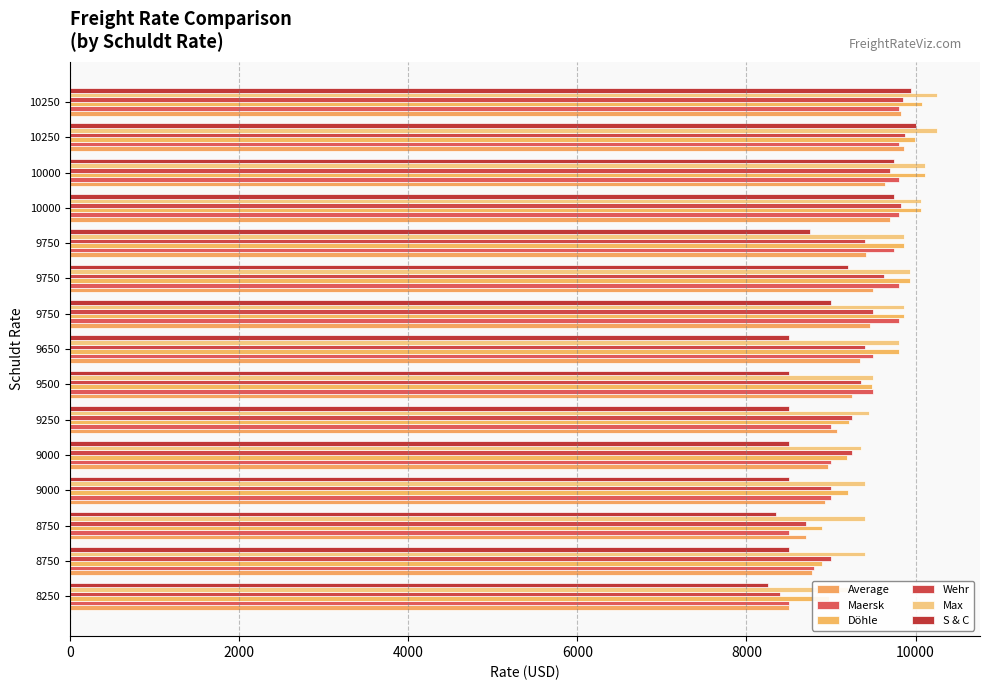

What is the value of the S & C bar at the 4th from the left?

8500